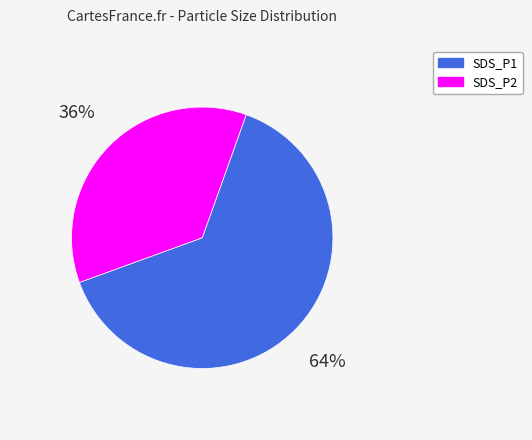

Rank the categories by value from lowest to highest.

SDS_P2, SDS_P1